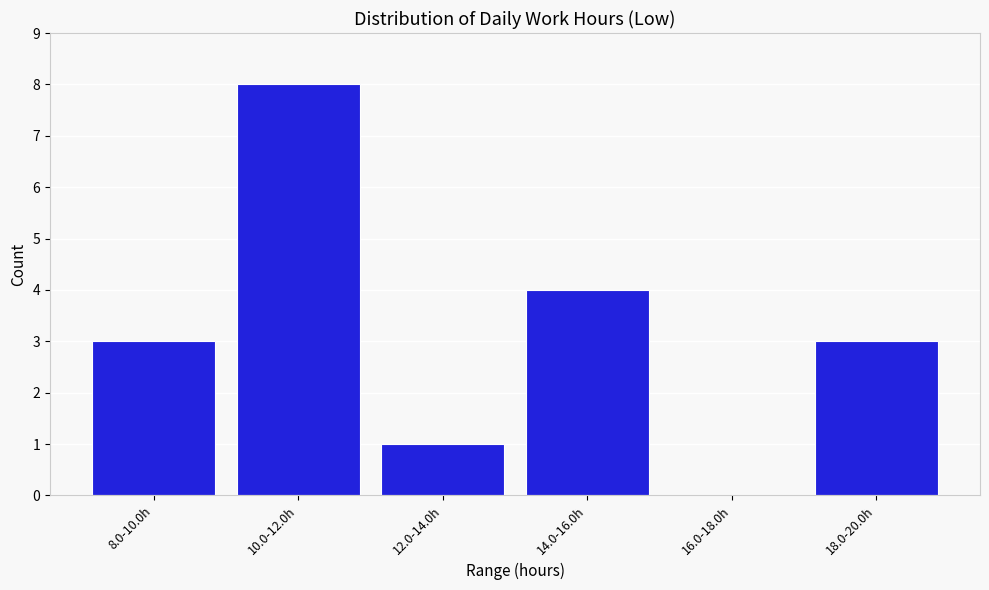

Reading left to right, list all the values displayed in this chart.

8.0-10.0h=3	10.0-12.0h=8	12.0-14.0h=1	14.0-16.0h=4	16.0-18.0h=0	18.0-20.0h=3